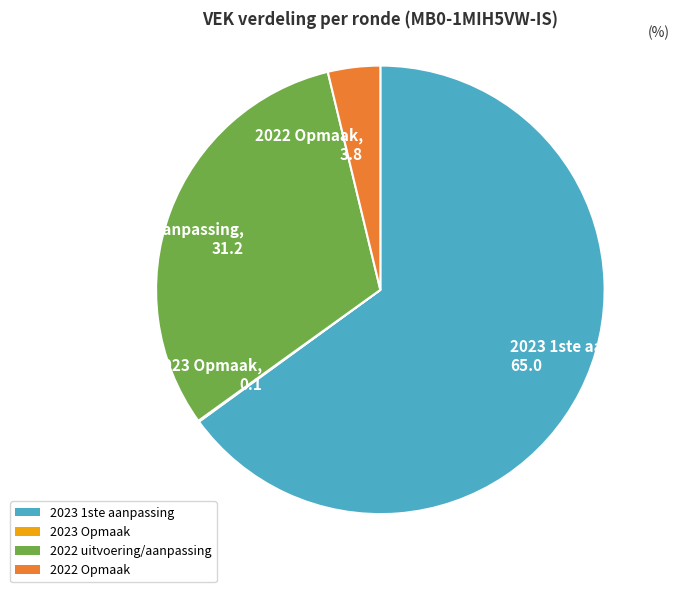

Is it true that 2022 uitvoering/aanpassing is 31% of the pie?

True